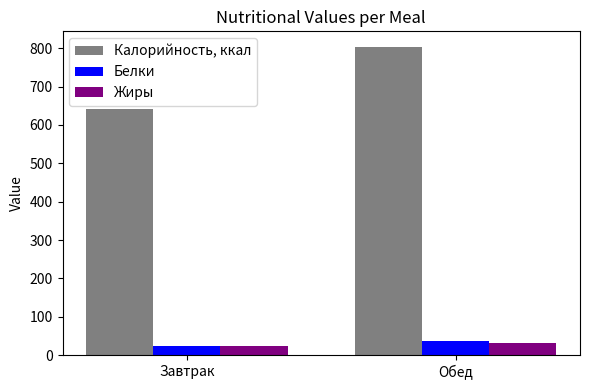

How many bars are there in total?

6